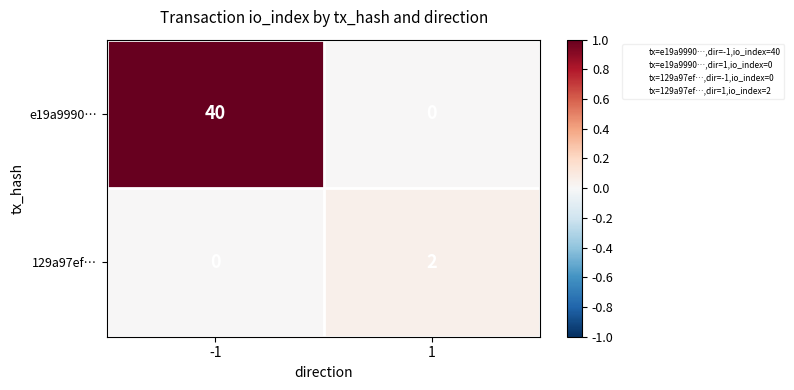

Rank the series by their maximum value, from lowest to highest.

129a97ef…, e19a9990…